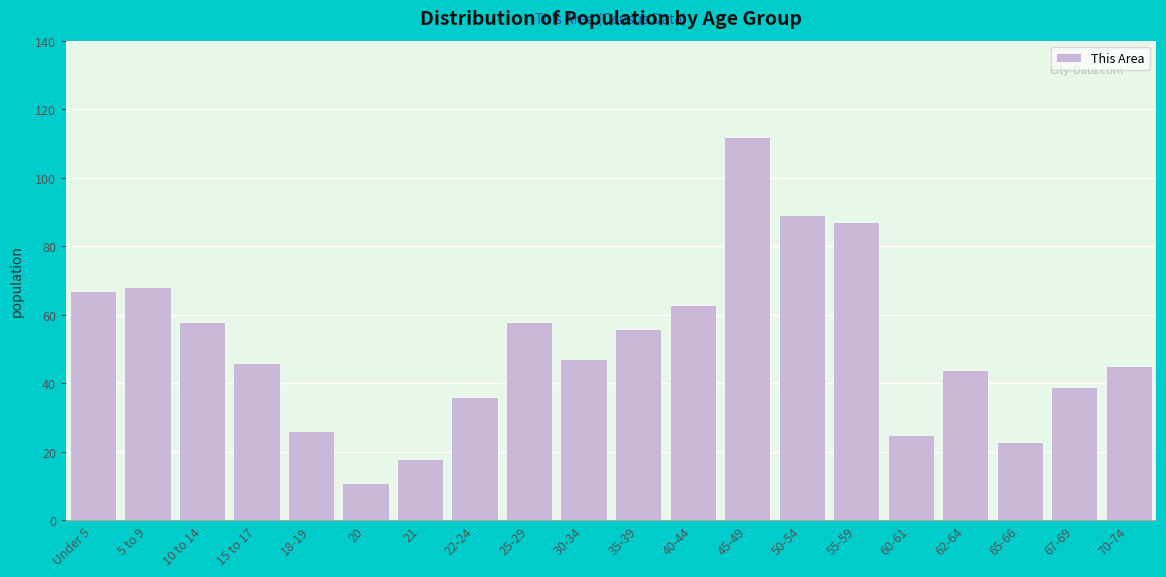

Reading left to right, extract all data points from this chart.

Under 5=67	5 to 9=68	10 to 14=58	15 to 17=46	18-19=26	20=11	21=18	22-24=36	25-29=58	30-34=47	35-39=56	40-44=63	45-49=112	50-54=89	55-59=87	60-61=25	62-64=44	65-66=23	67-69=39	70-74=45